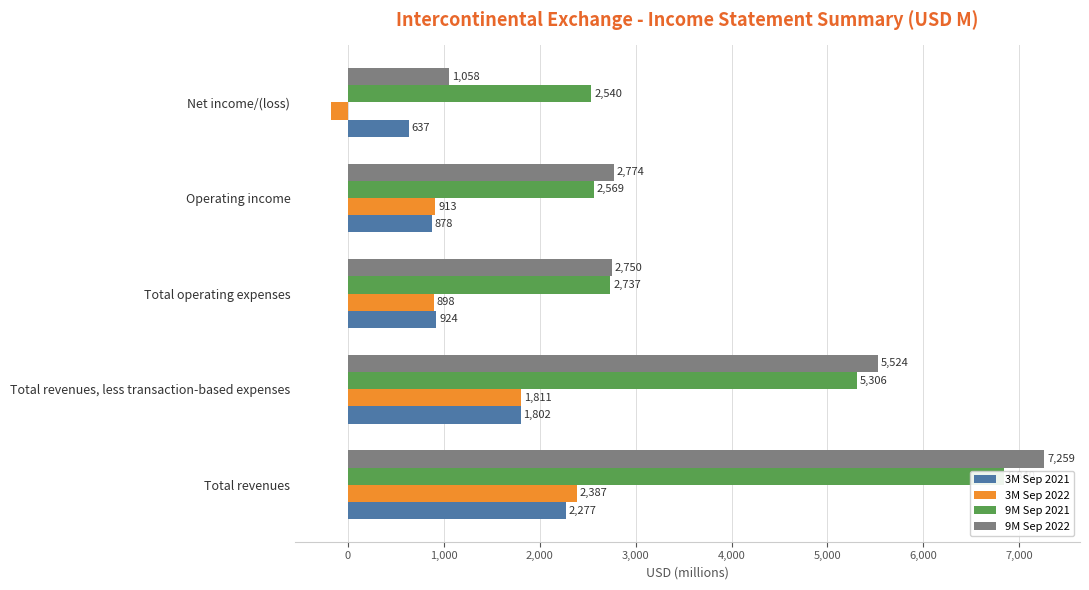

What is the maximum value for 3M Sep 2022?

2387